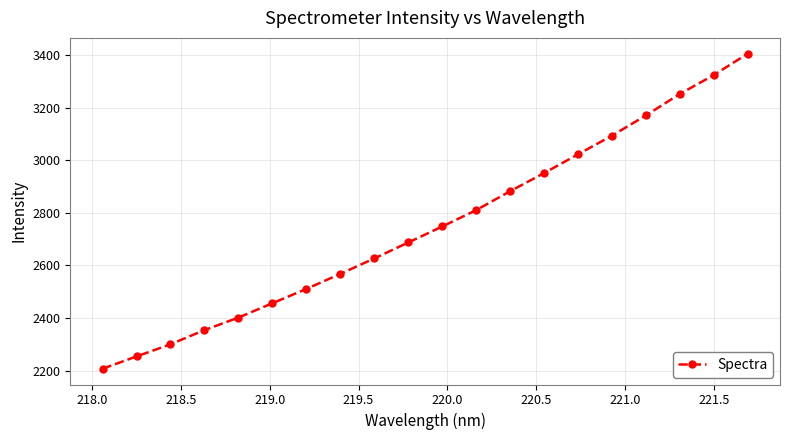

Reading left to right, extract all data points from this chart.

2207.5	2254.3	2300.4	2354.4	2401.9	2456.5	2510.9	2568.0	2626.7	2687.3	2748.0	2810.2	2882.1	2951.0	3022.3	3093.2	3170.1	3251.7	3323.6	3404.8